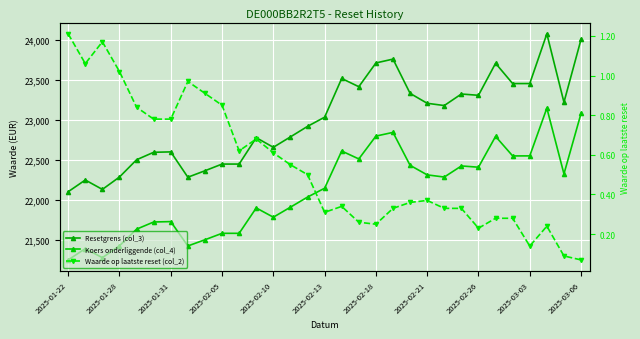

What position from the right is 13?

18